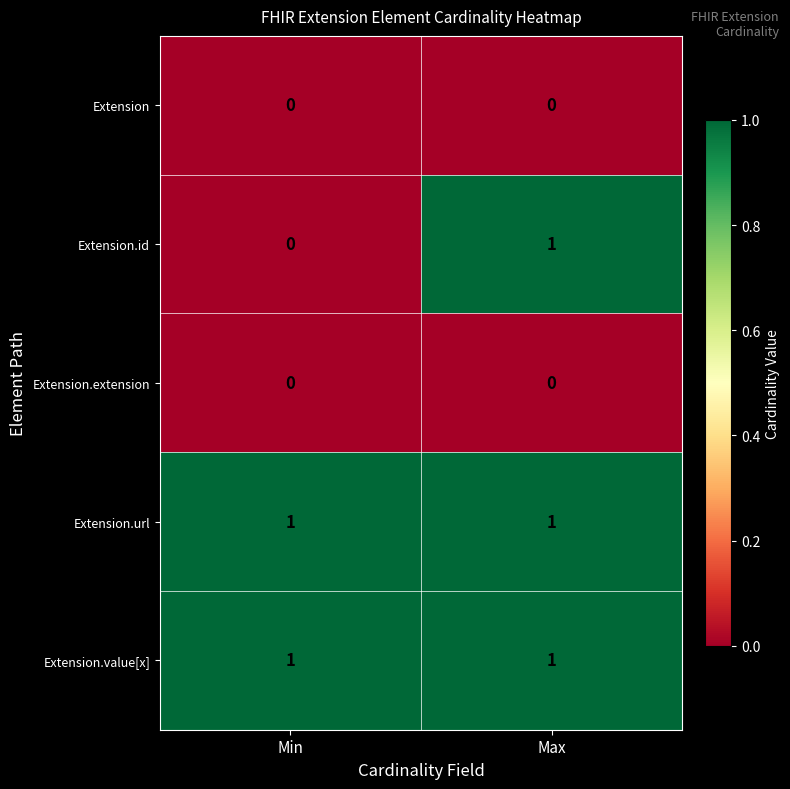

Reading left to right, what are all the values shown in this chart?

Extension: Min=0	Max=0
Extension.id: Min=0	Max=1
Extension.extension: Min=0	Max=0
Extension.url: Min=1	Max=1
Extension.value[x]: Min=1	Max=1